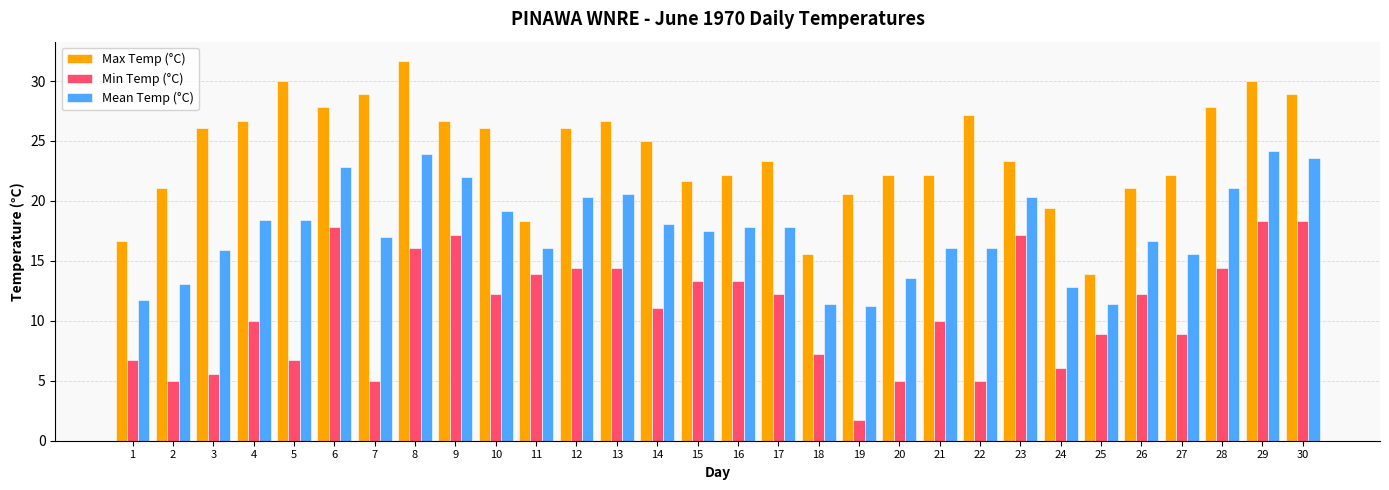

Are the bars horizontal?

No